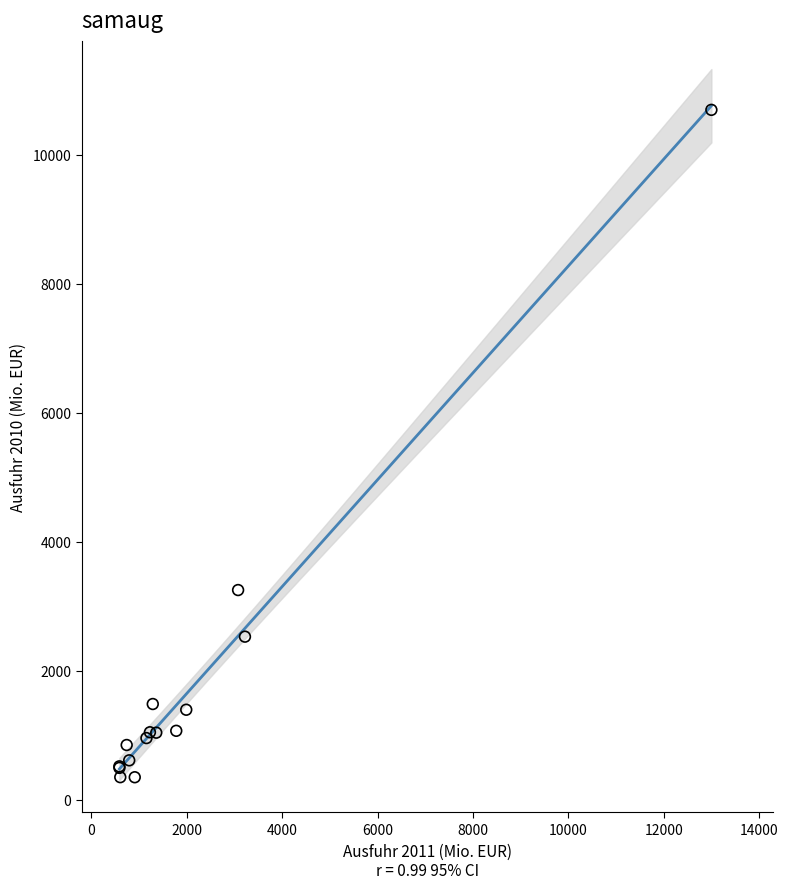

What Y value in the scatter plot is closest to 5520?

3248.7